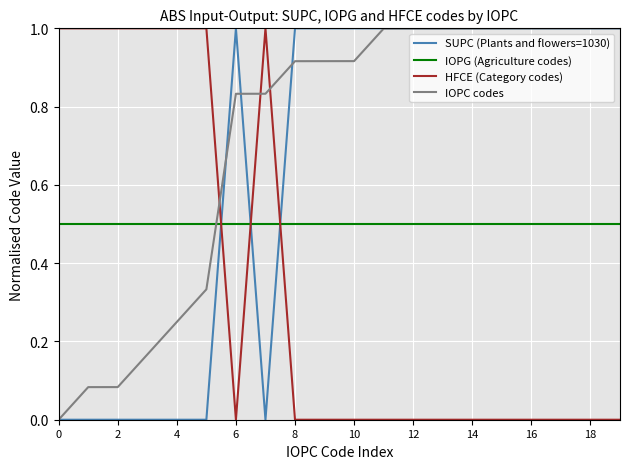

True or false: SUPC (Plants and flowers=1030) and IOPG (Agriculture codes) cross at least once.

True